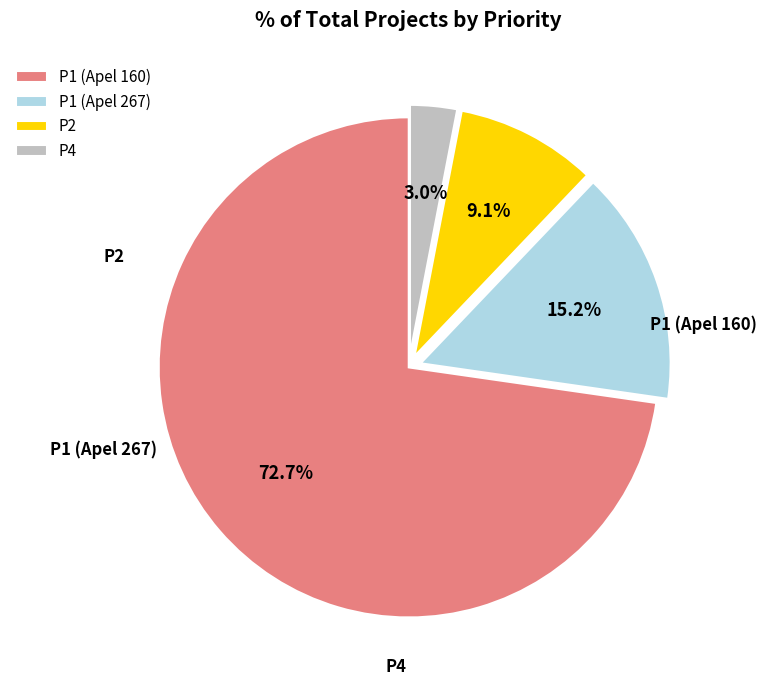

To the nearest percent, what is the difference between the P4 and P1 (Apel 160) slice percentages?

70%